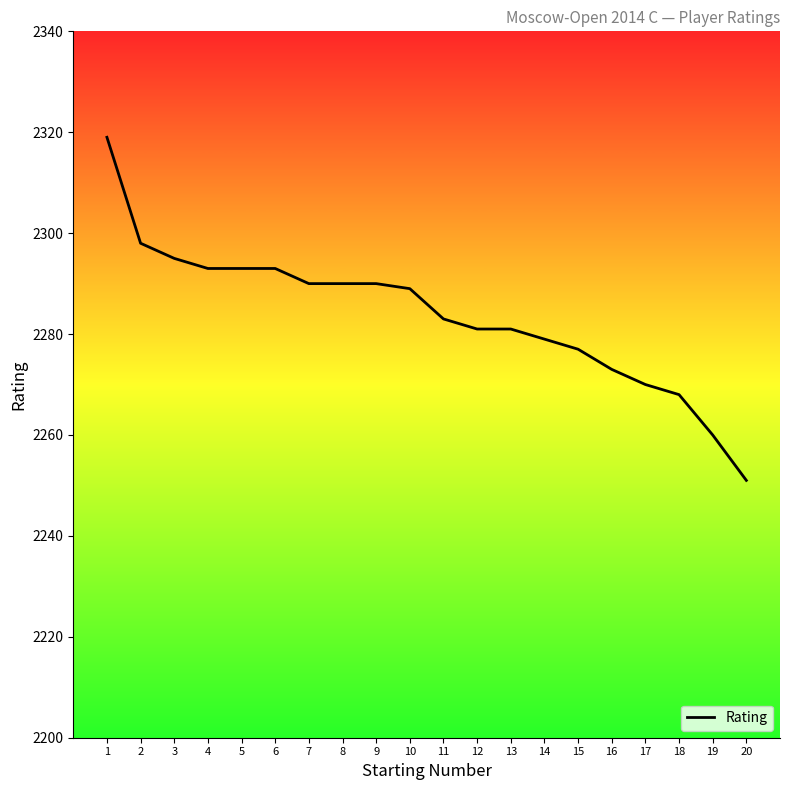

What is the difference between the maximum and minimum values?

68